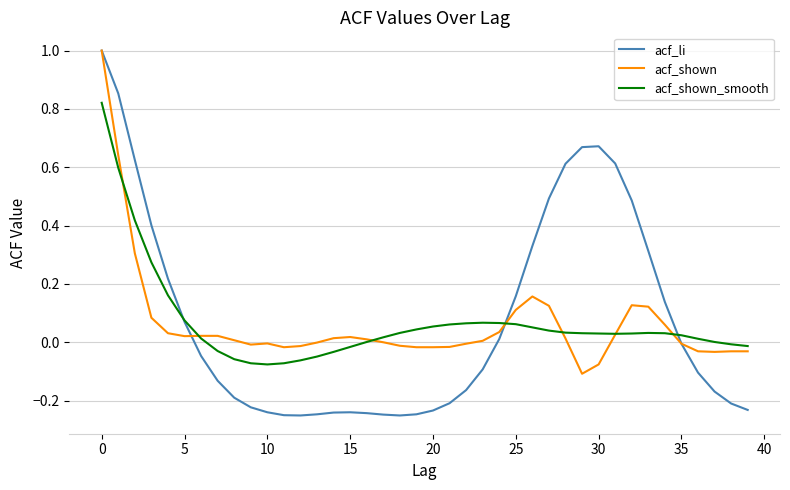

What is the greatest value displayed?

1.0